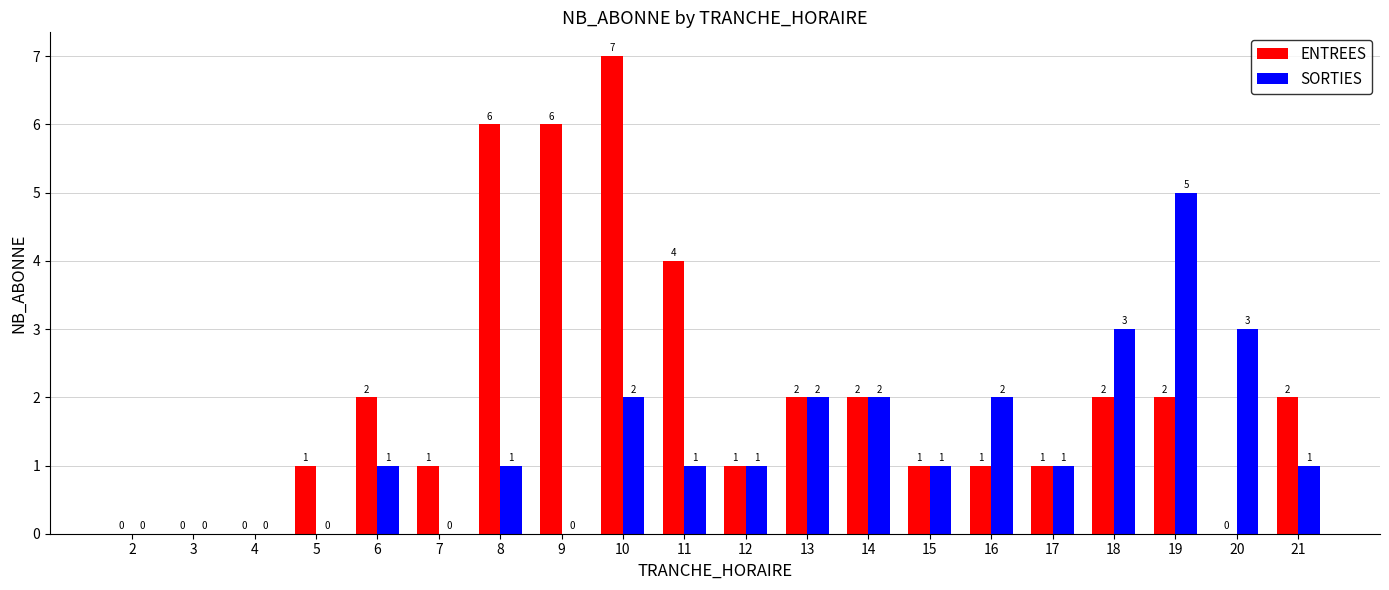

What is the greatest value displayed?

7